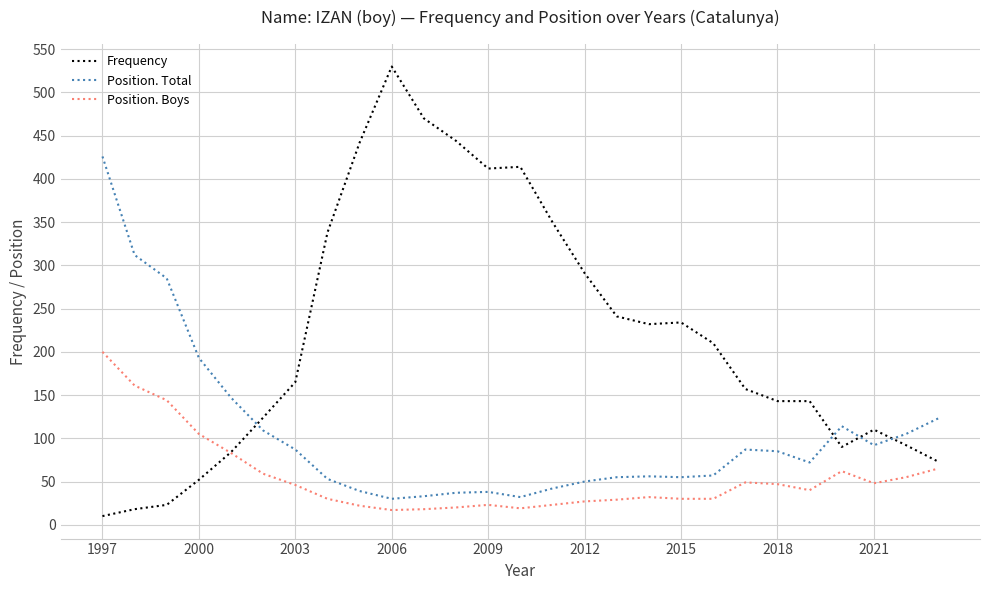

What are all the series names shown in the legend?

Frequency, Position. Total, Position. Boys